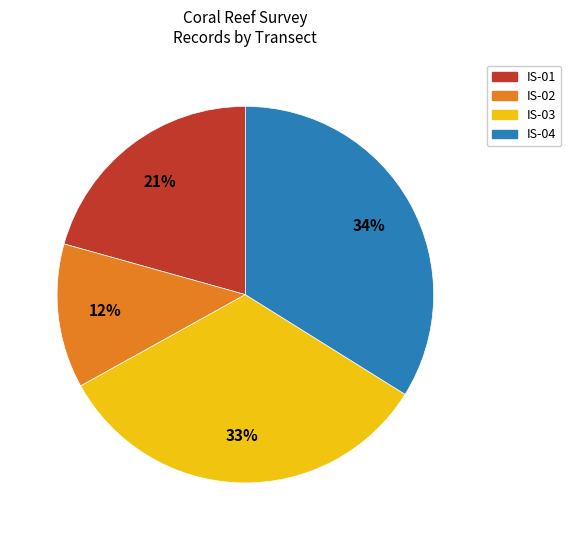

Which category has the smallest portion of the pie?

IS-02